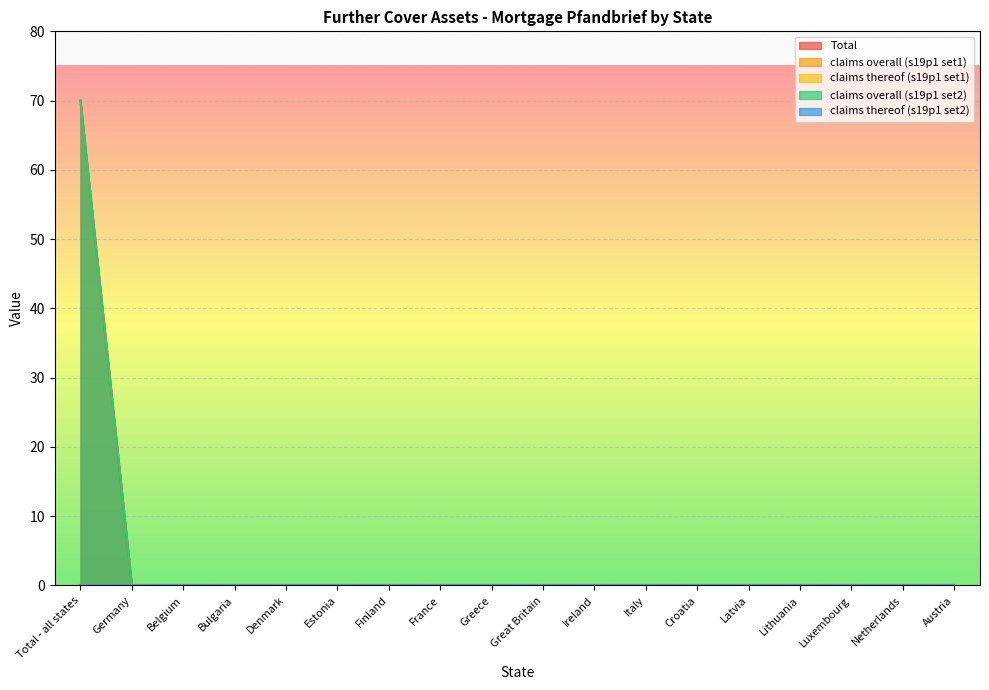

What is the label of the 14th point from the left?

Latvia